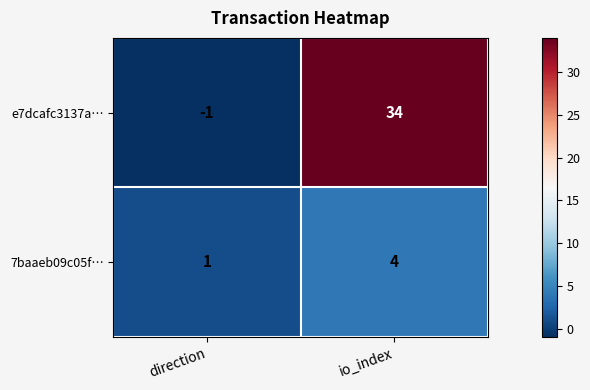

Between direction and io_index, which series saw the biggest shift?

e7dcafc3137a…